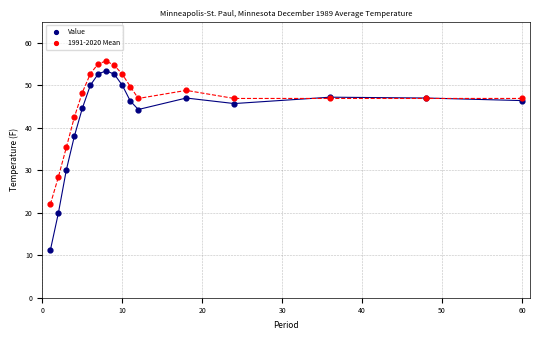

What are all the series names shown in the legend?

Value, 1991-2020 Mean